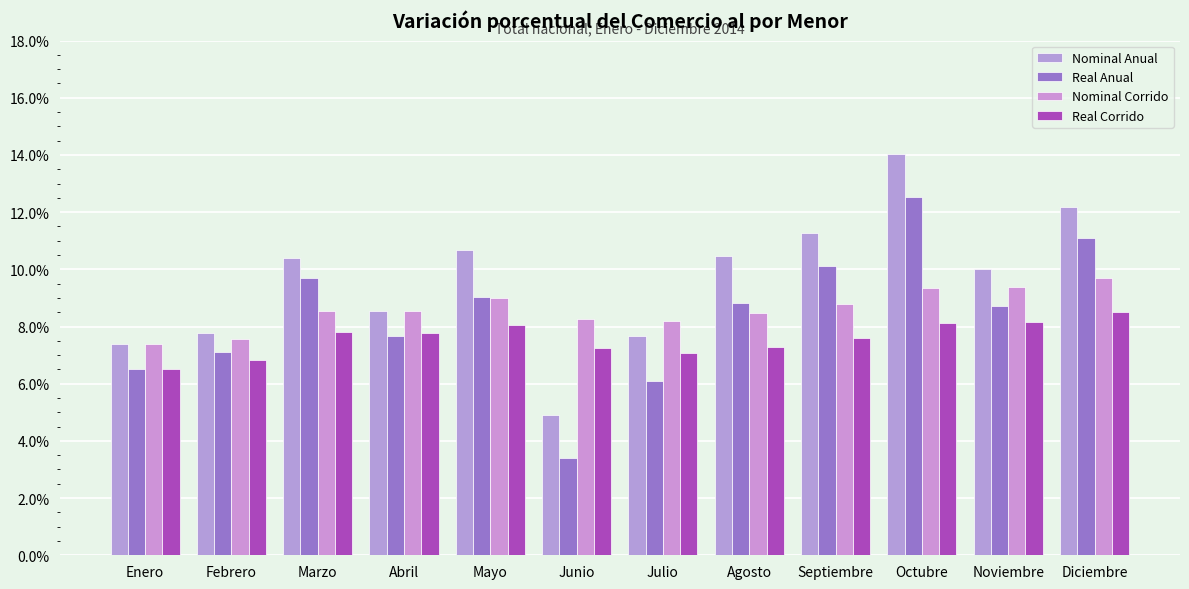

What position from the left is Febrero?

2